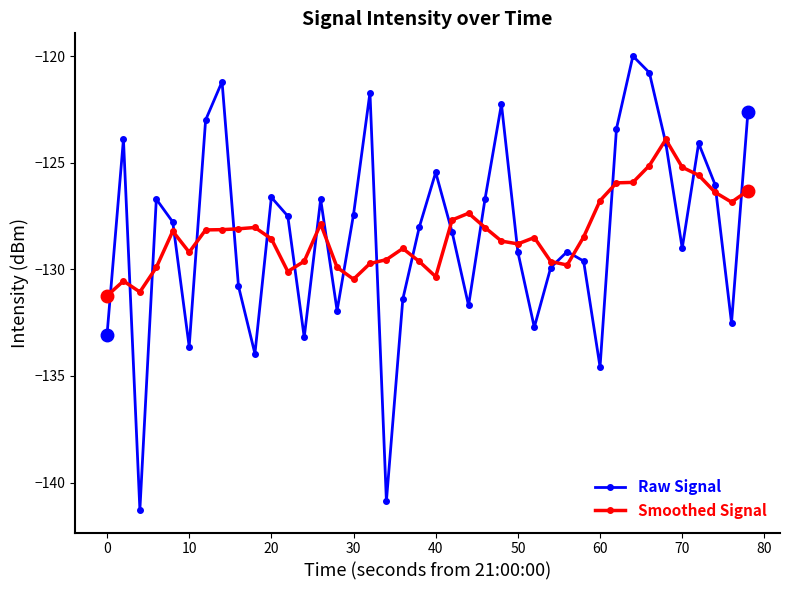

What is the average value of the Raw Signal series?

-128.3